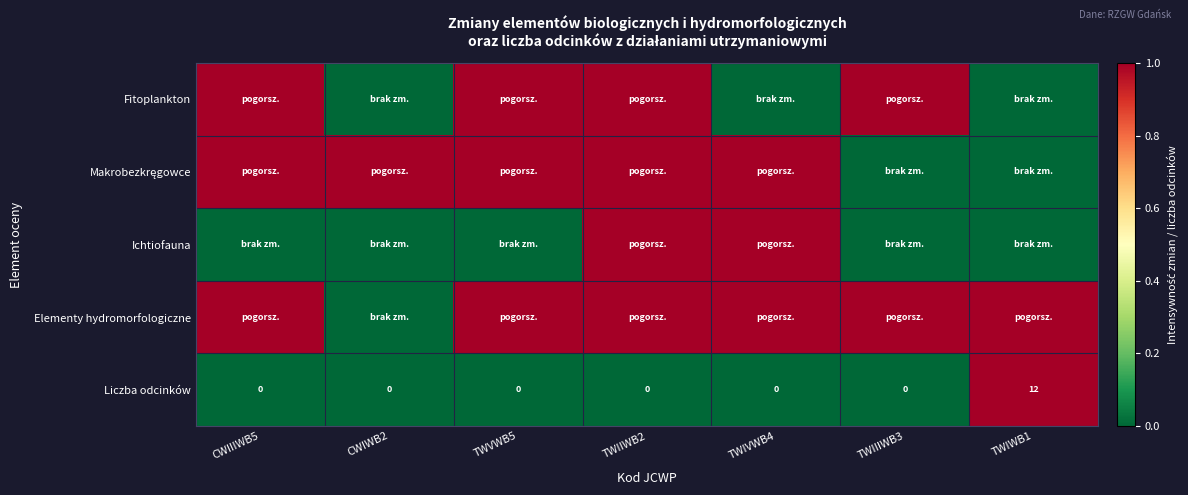

What is the highest value of the Liczba odcinków series?

12